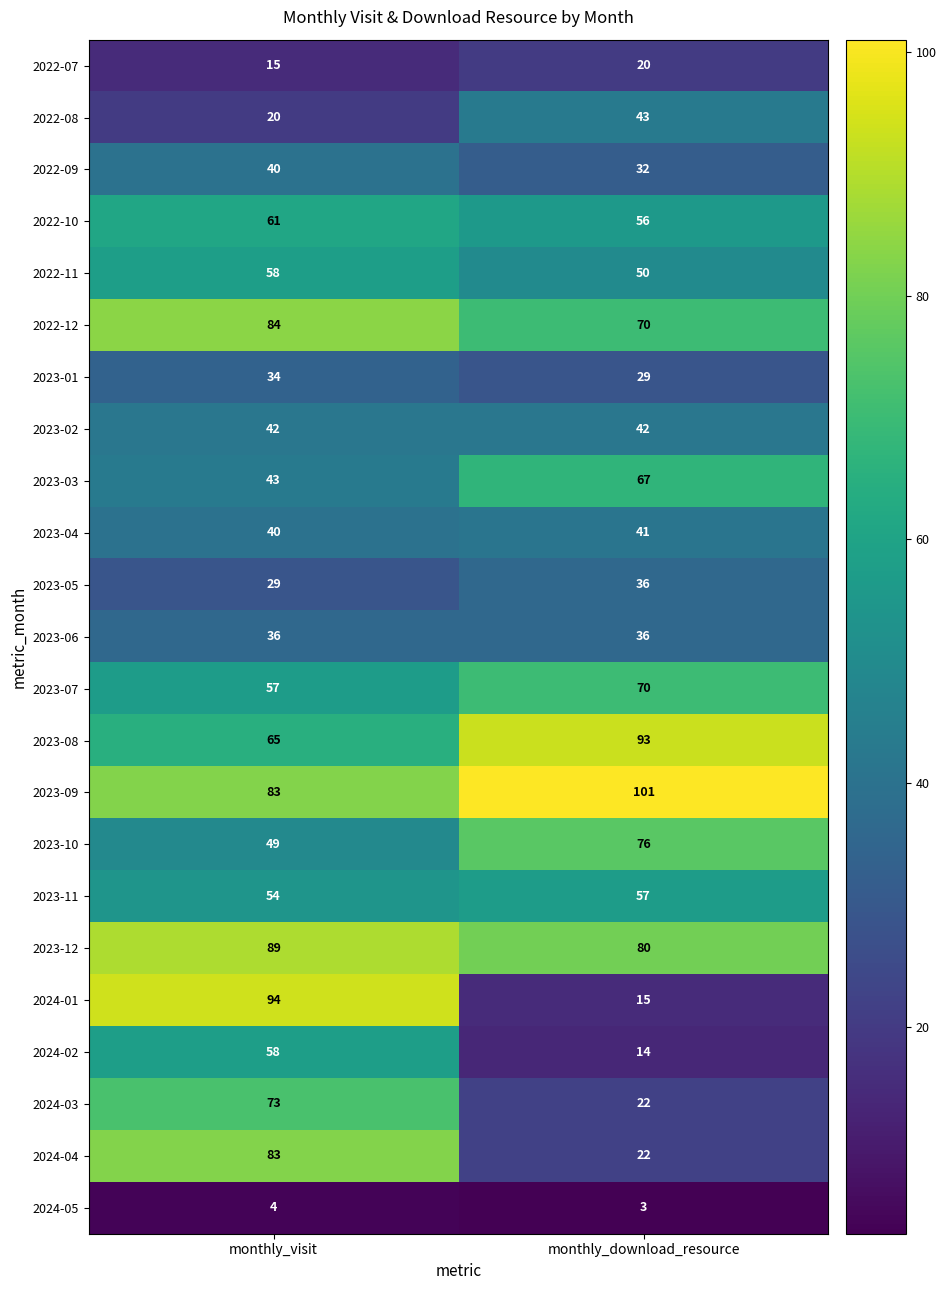

What is the sum of the 2024-02 values at monthly_download_resource and monthly_visit?

72